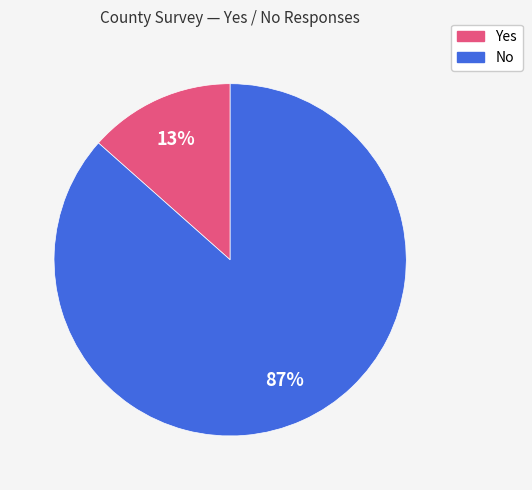

To the nearest percent, what is the average slice percentage?

50%